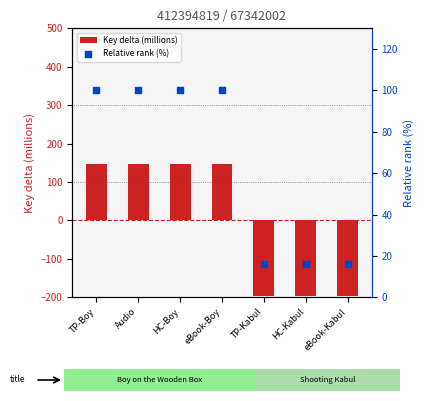

Which series reaches the maximum Y coordinate?

Key delta (millions)